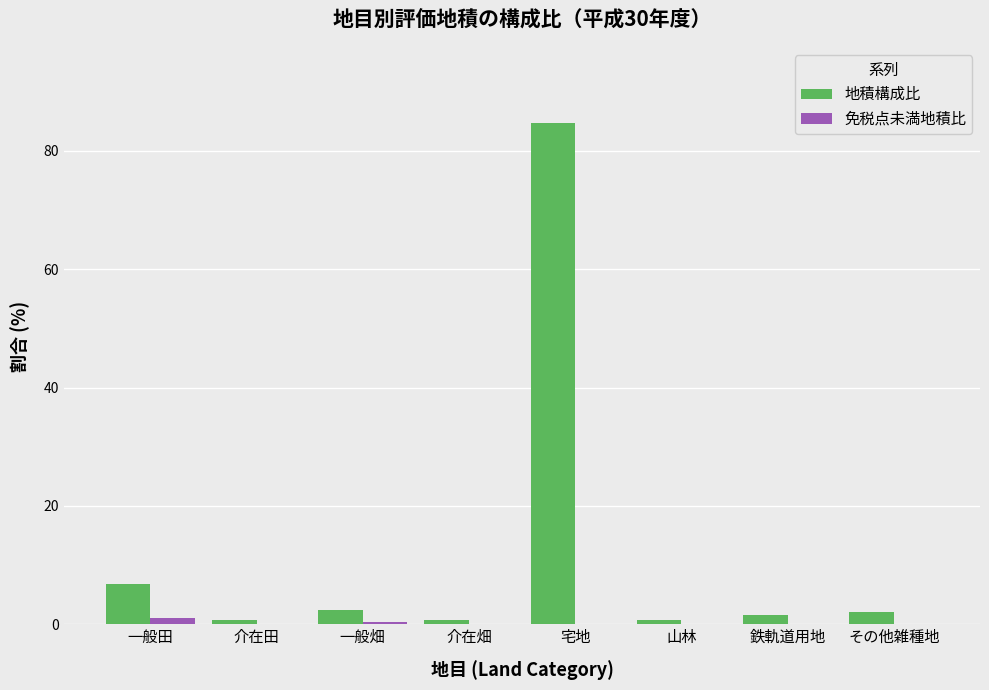

Are the bars grouped side by side (vs. stacked)?

Yes